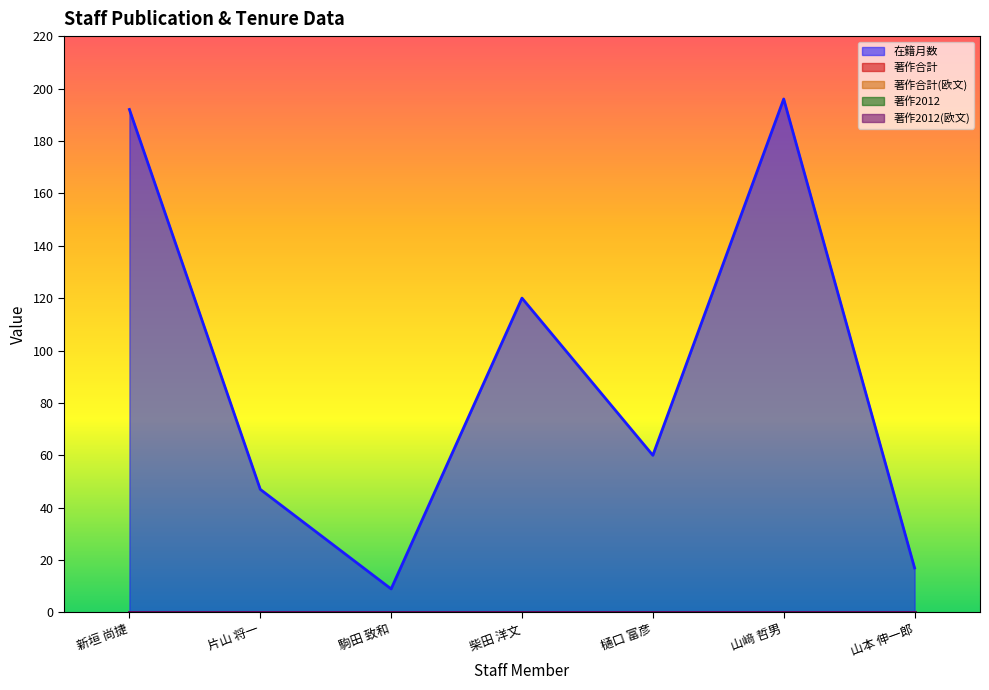

The value of 著作2012(欧文) at 片山 将一 is 0. True or false?

True